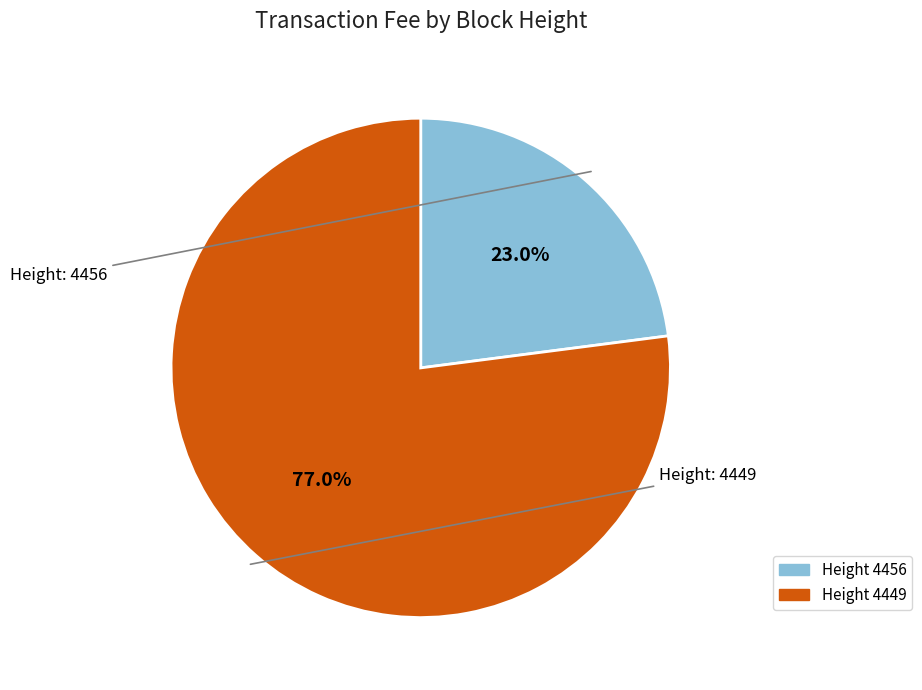

Is there any slice that represents more than half of the pie?

Yes